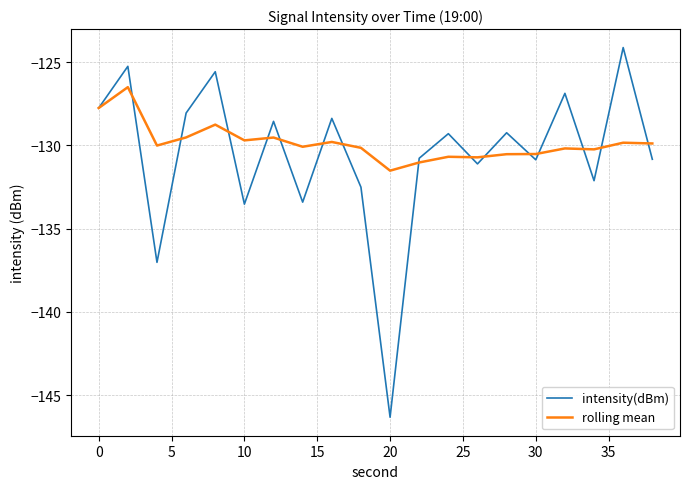

List the series in order of their peak value, highest first.

intensity(dBm), rolling mean